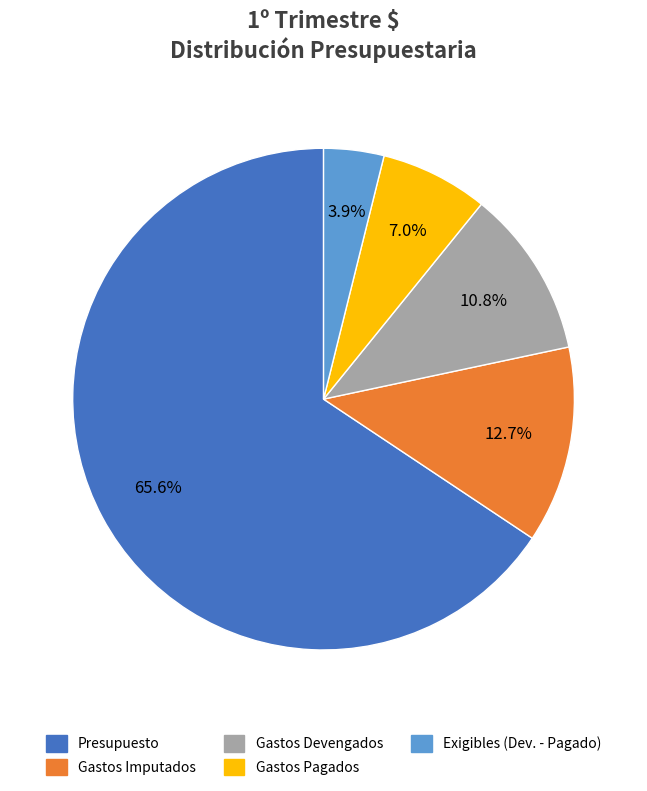

Does Presupuesto represent more than half of the total?

Yes